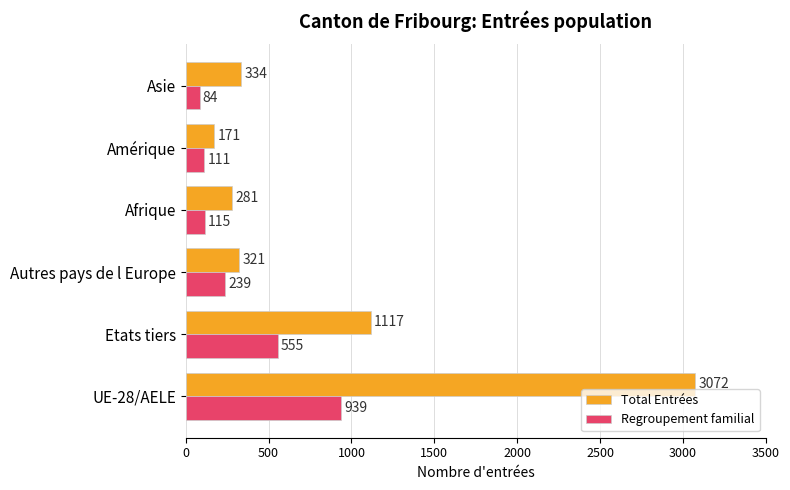

What is the approximate value of Regroupement familial at Autres pays de l Europe, to the nearest 10?

240